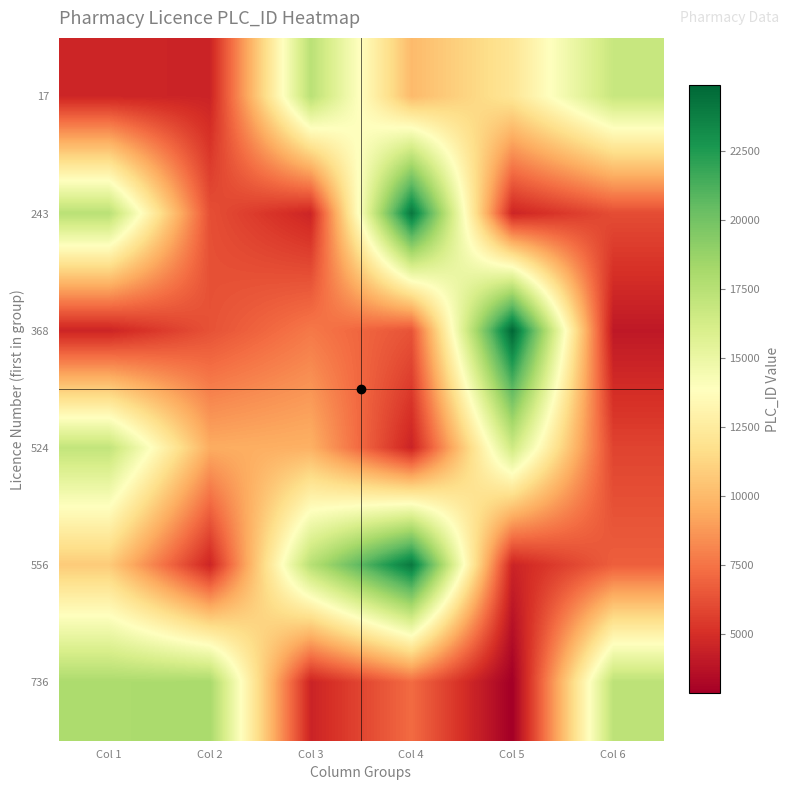

Reading left to right, list all the values displayed in this chart.

17: Col 1=4603	Col 2=4511	Col 3=17419	Col 4=10036	Col 5=12119	Col 6=16819
243: Col 1=17439	Col 2=6188	Col 3=4560	Col 4=24206	Col 5=4567	Col 6=6100
368: Col 1=4555	Col 2=6291	Col 3=7661	Col 4=6338	Col 5=24899	Col 6=4003
524: Col 1=17060	Col 2=9451	Col 3=9626	Col 4=4497	Col 5=16519	Col 6=5776
556: Col 1=10735	Col 2=4571	Col 3=17519	Col 4=24123	Col 5=4519	Col 6=6760
736: Col 1=17980	Col 2=18079	Col 3=4507	Col 4=7192	Col 5=2826	Col 6=17291